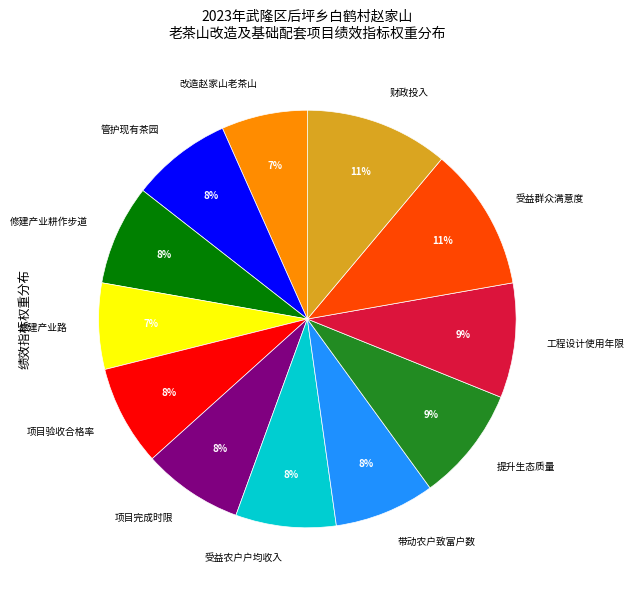

To the nearest percent, what is the average slice percentage?

8%